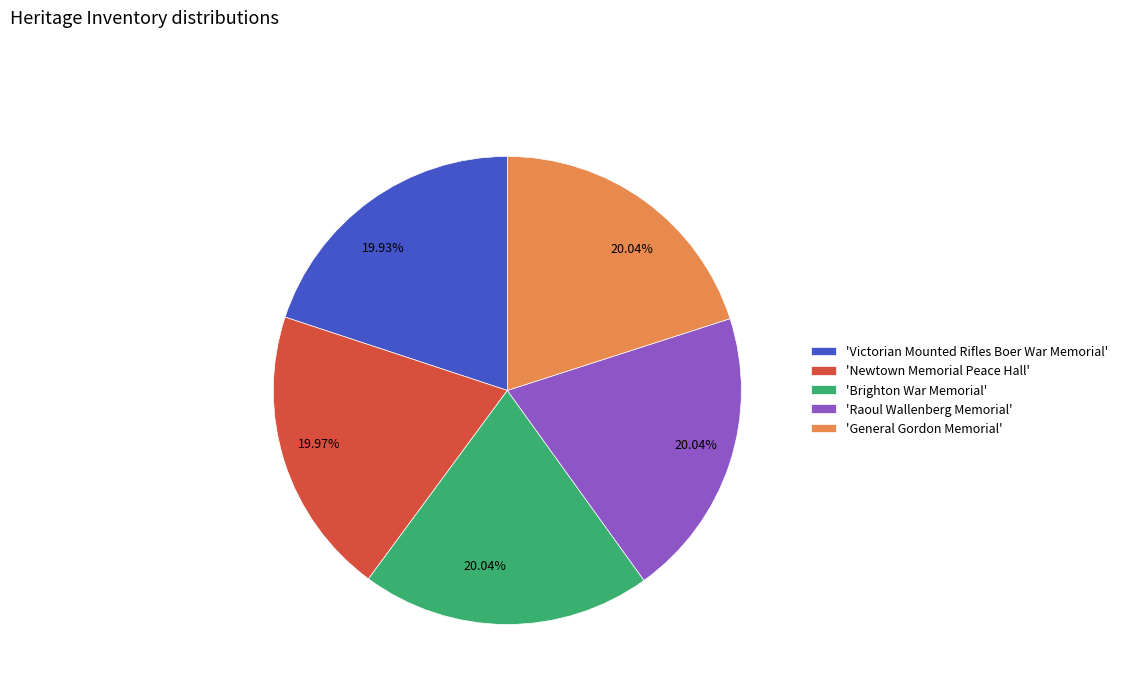

Is there any slice that represents more than half of the pie?

No